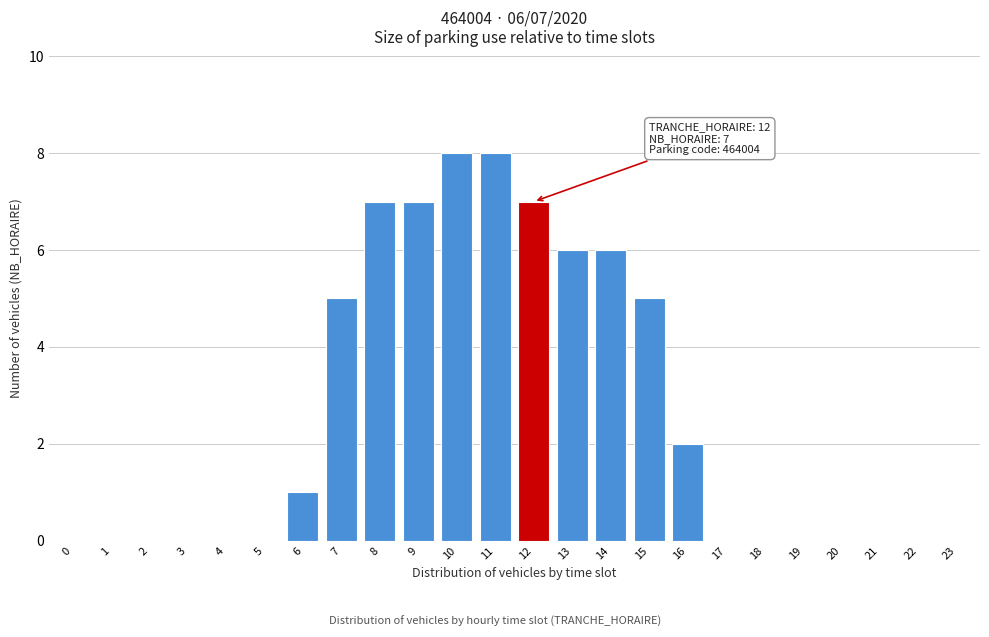

Reading left to right, what are all the values shown in this chart?

0=0	1=0	2=0	3=0	4=0	5=0	6=1	7=5	8=7	9=7	10=8	11=8	12=7	13=6	14=6	15=5	16=2	17=0	18=0	19=0	20=0	21=0	22=0	23=0